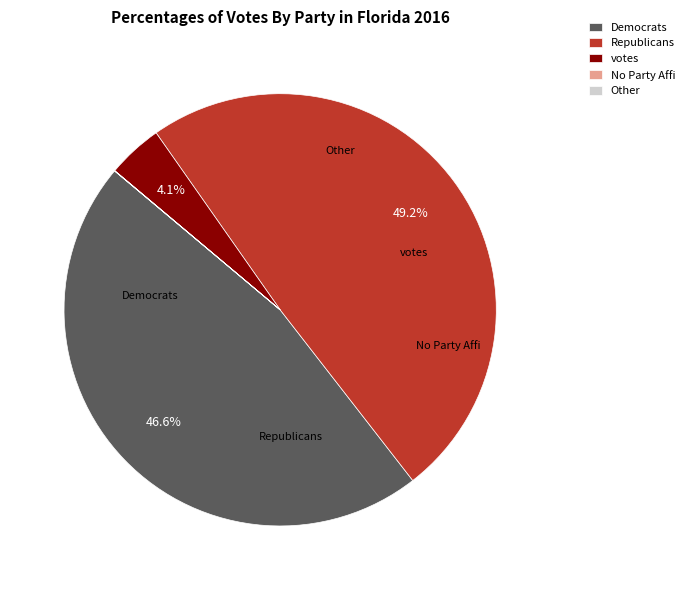

What is the largest slice in the pie chart?

Republicans